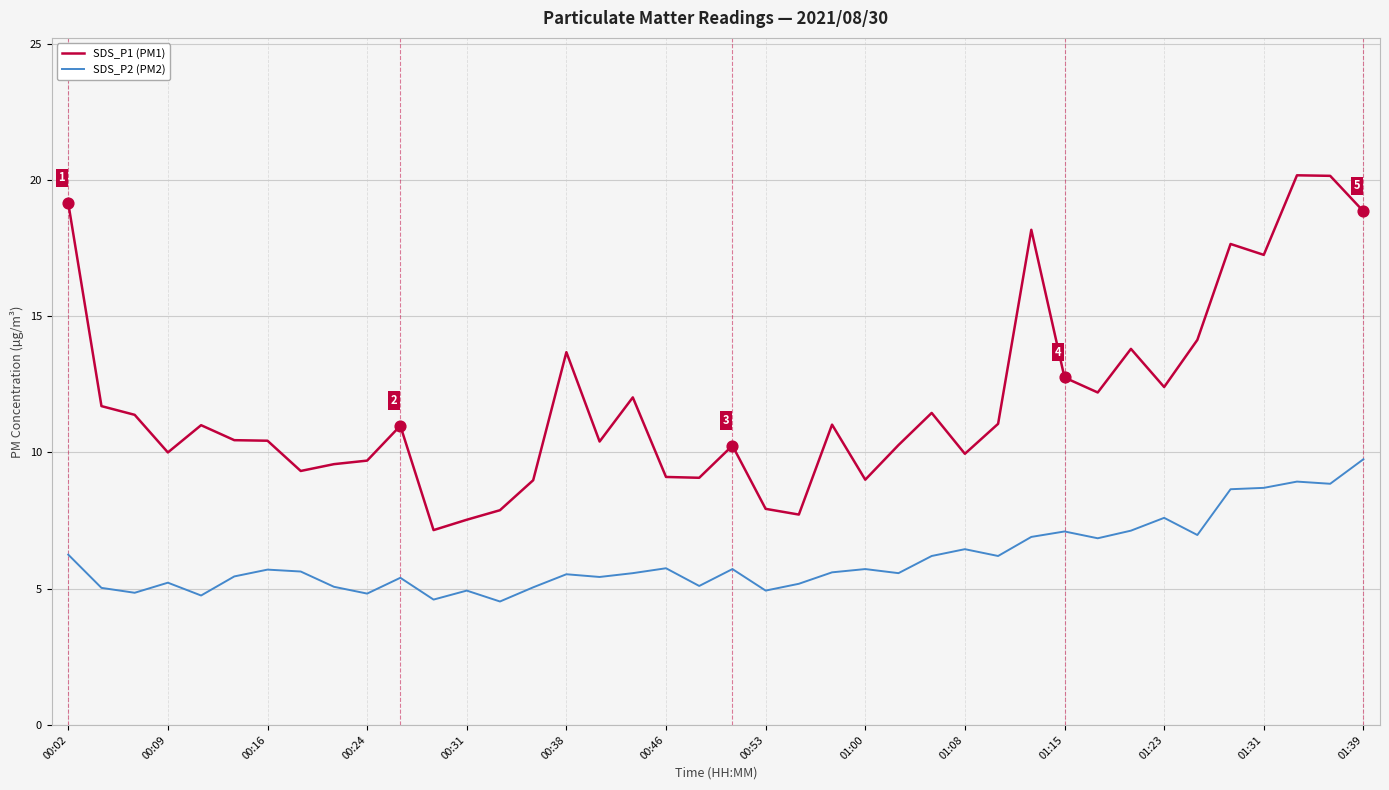

At how many categories does at least one series exceed 17?

7